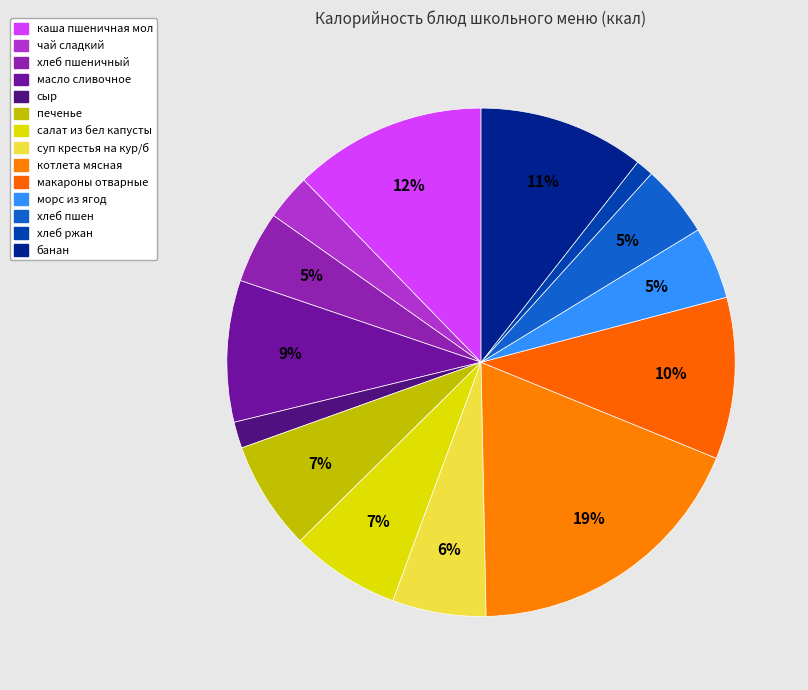

What is the largest slice in the pie chart?

котлета мясная